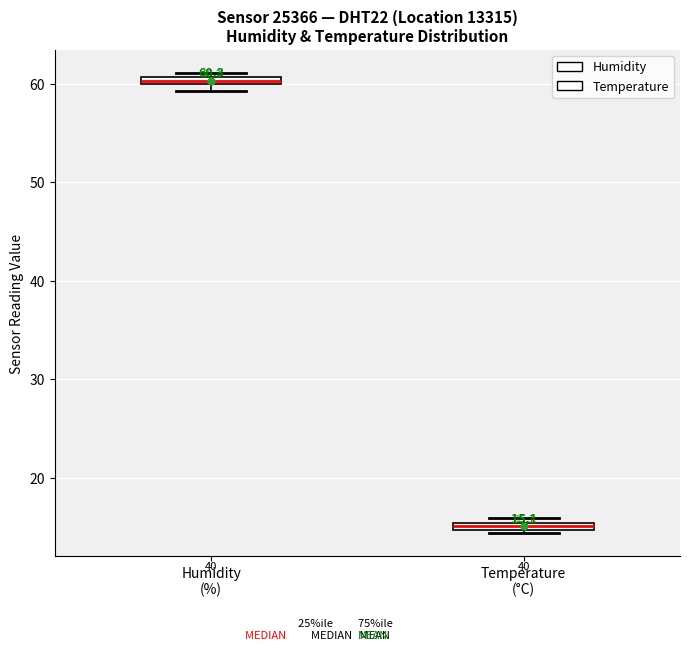

Which box has the highest median line?

Humidity (%)